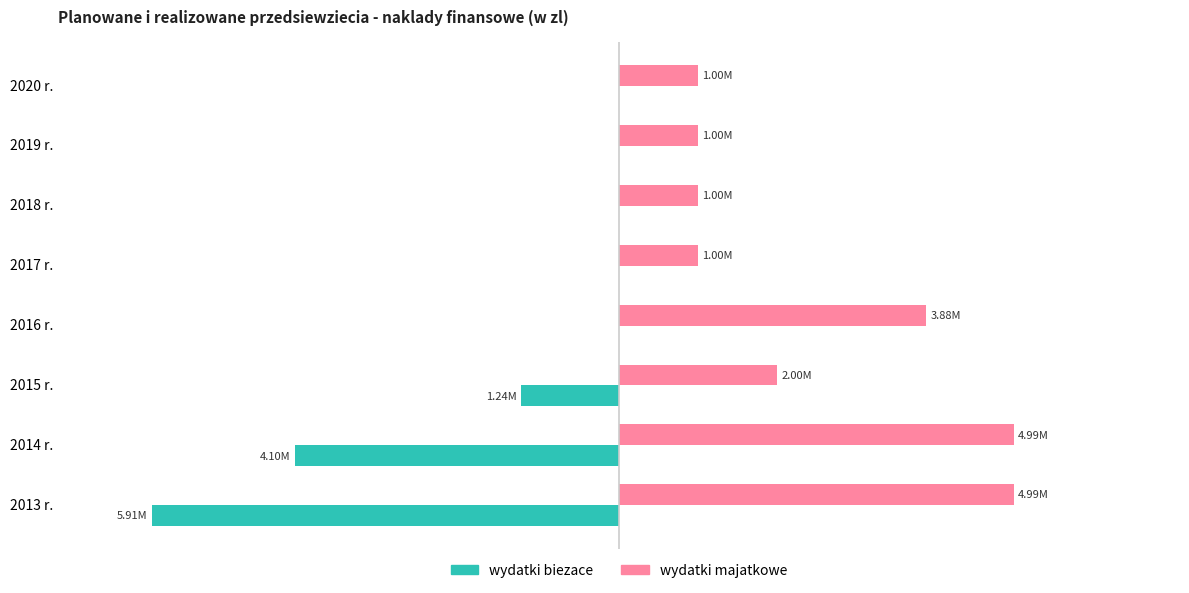

Which series has the largest range (max minus min)?

wydatki biezace